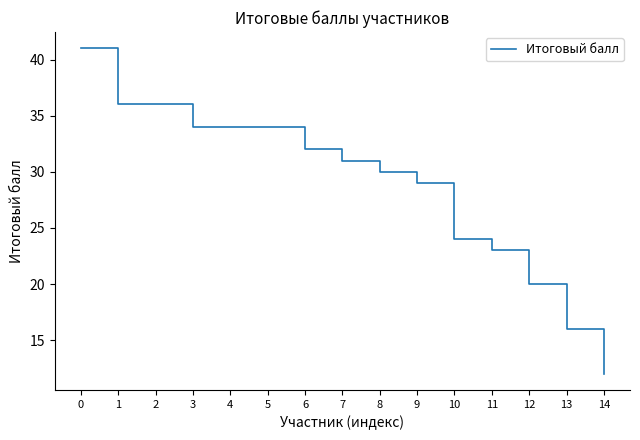

True or false: the data has more than 2 interior local peaks.

False